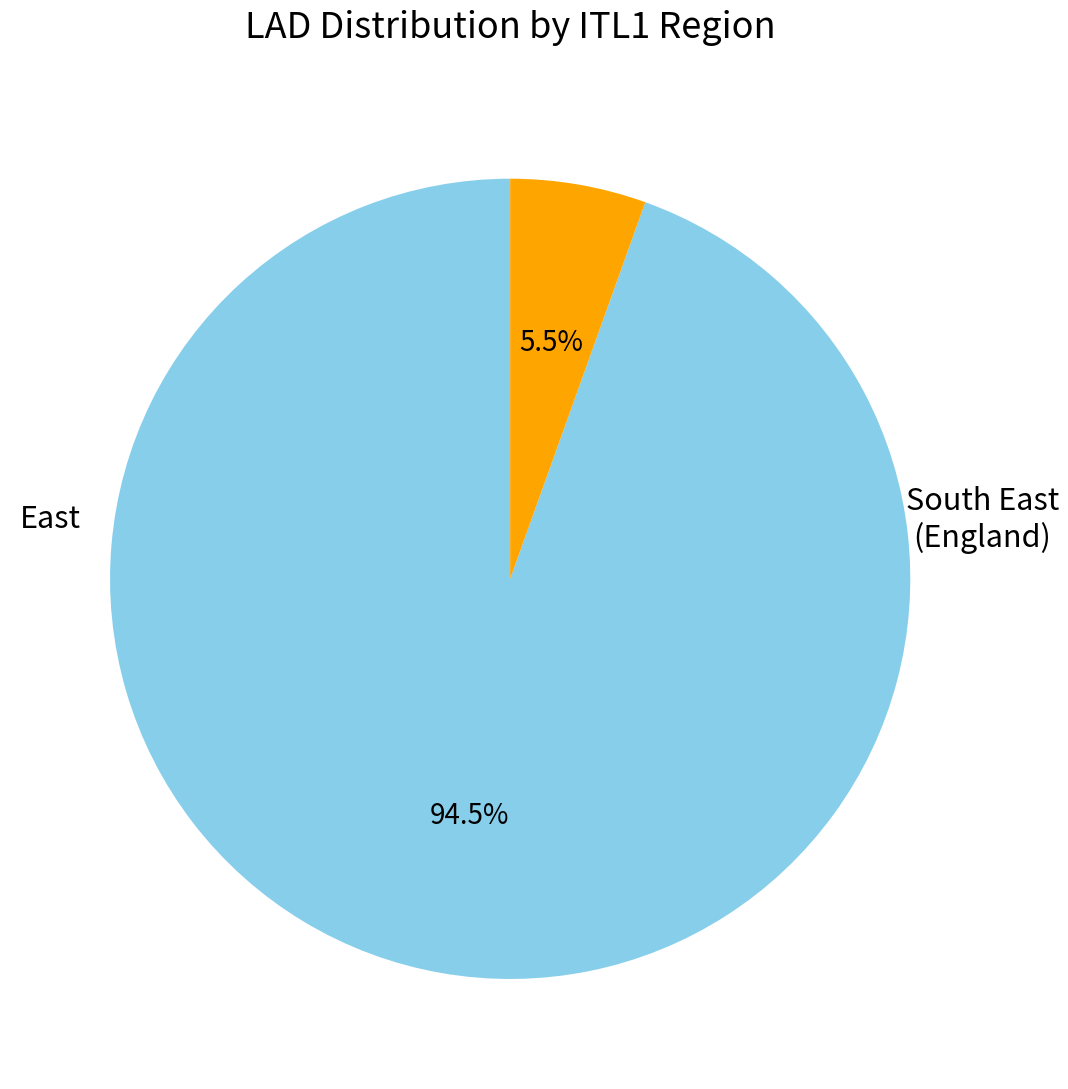

Is there a majority slice in this chart?

Yes